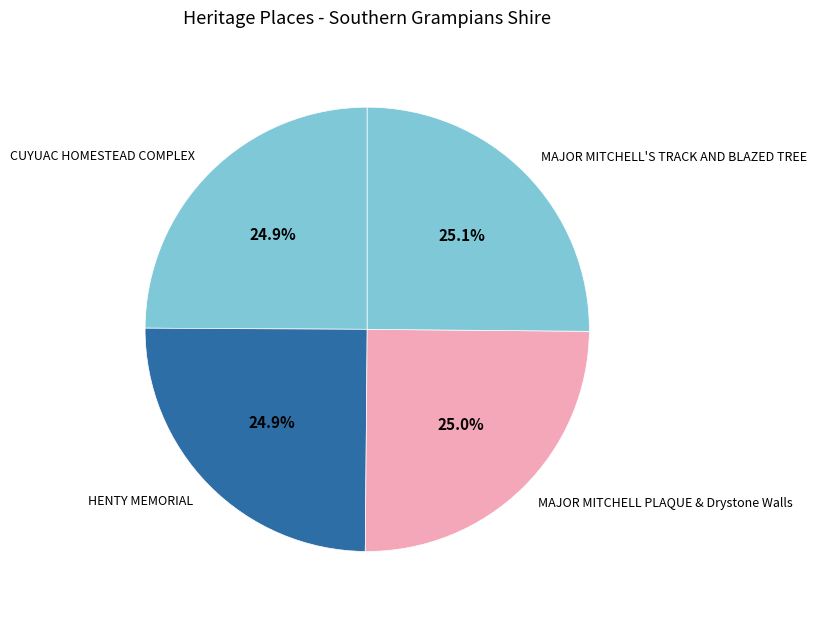

Do HENTY MEMORIAL and MAJOR MITCHELL PLAQUE & Drystone Walls together represent more than half of the pie?

No